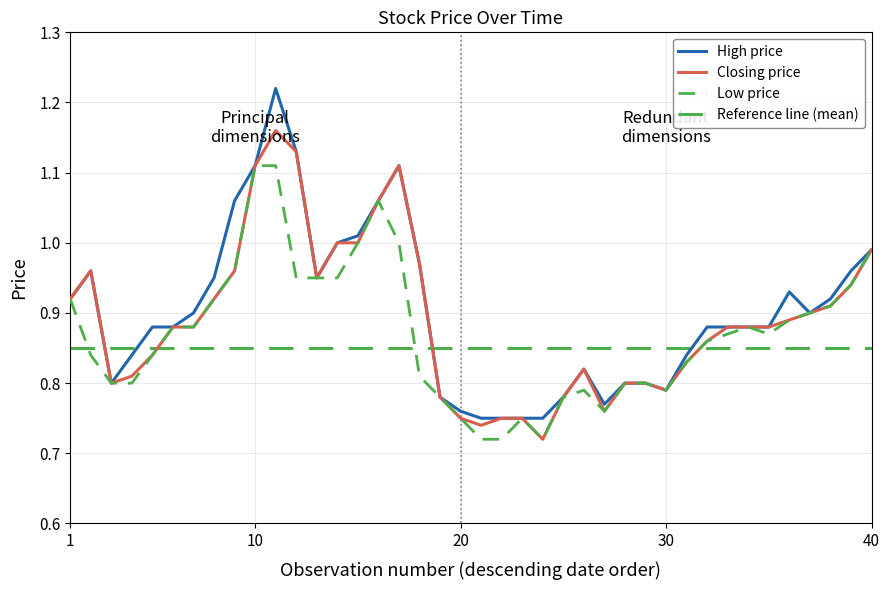

Does the chart display data point markers on the line(s)?

No